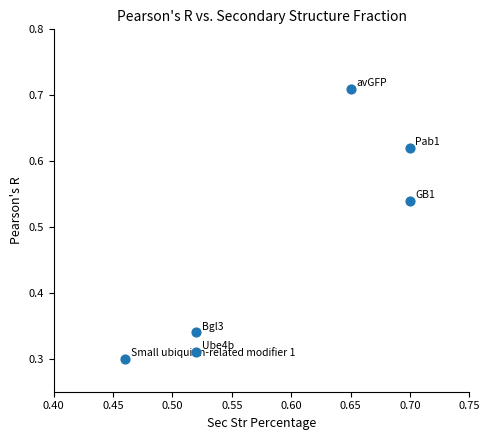

What is the range of Y values (max minus min)?

0.4